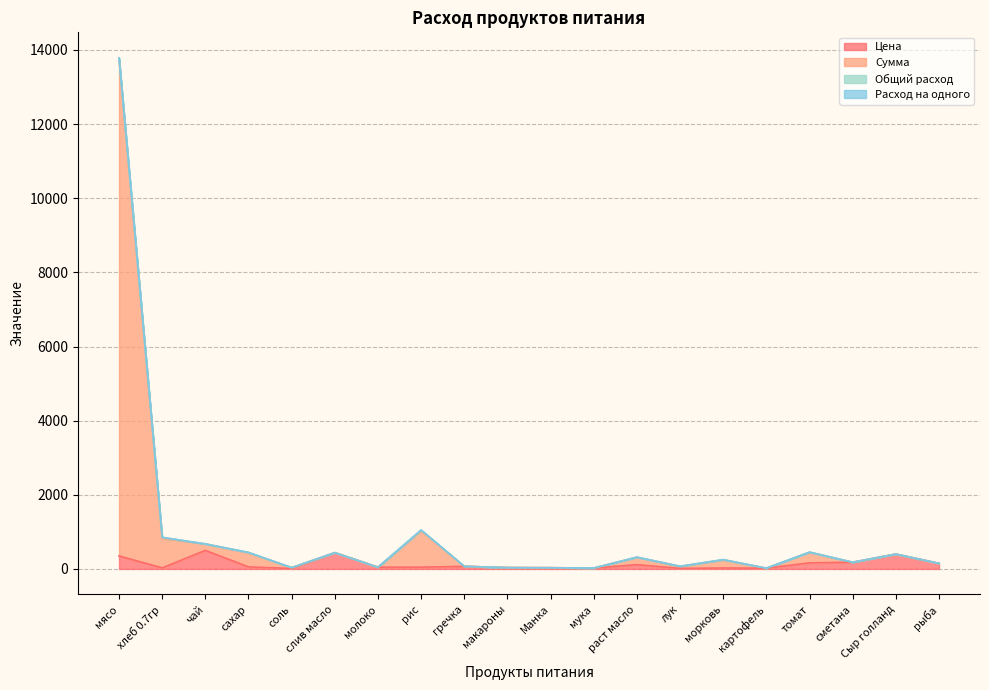

Which series has the largest total across all categories?

Сумма